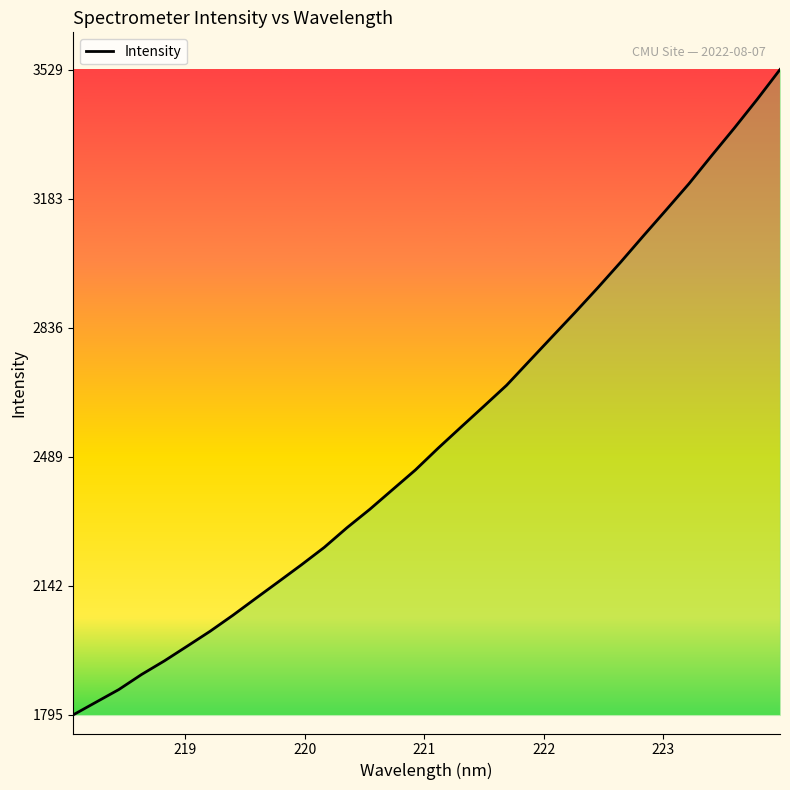

How many lines are shown in the chart?

1